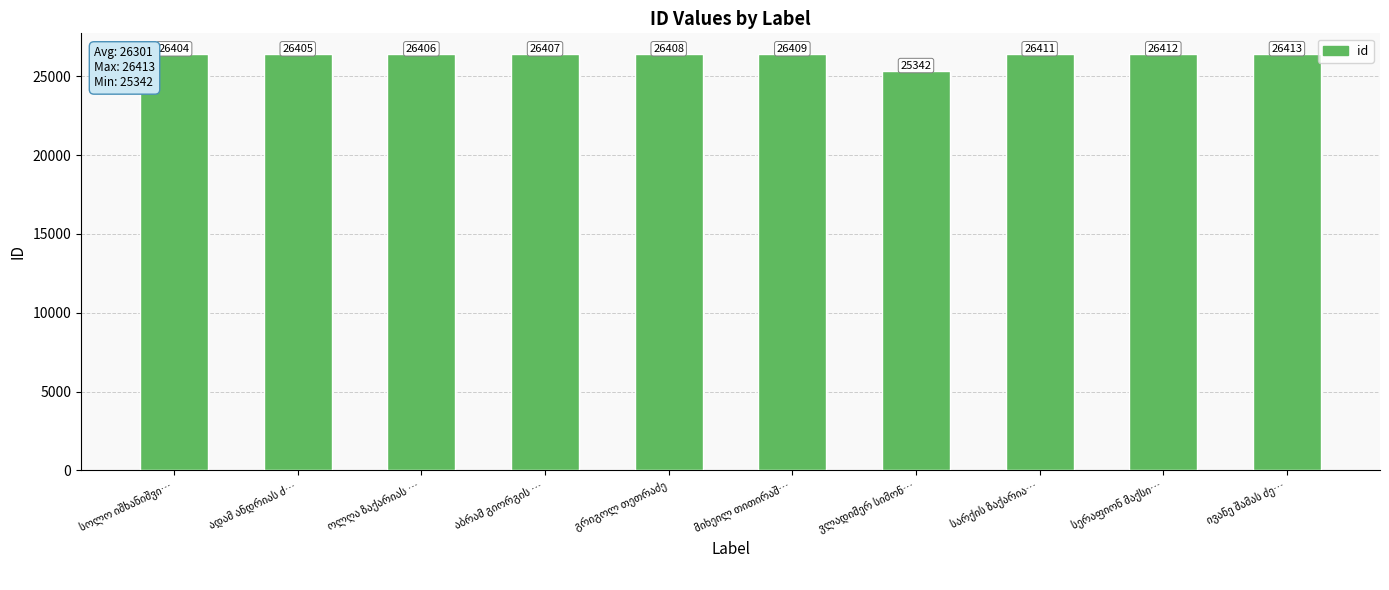

What is the difference between the maximum and minimum values?

1071